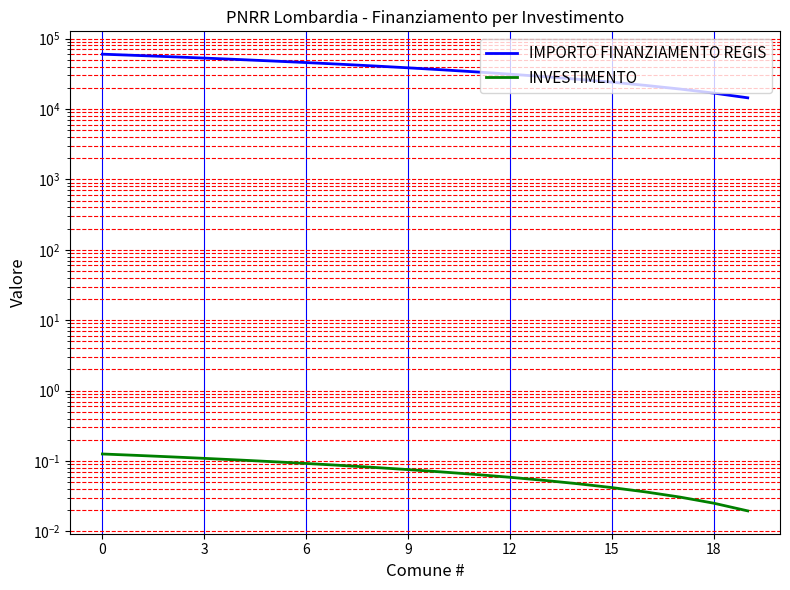

What is the sum of all IMPORTO FINANZIAMENTO REGIS values?

743578.4